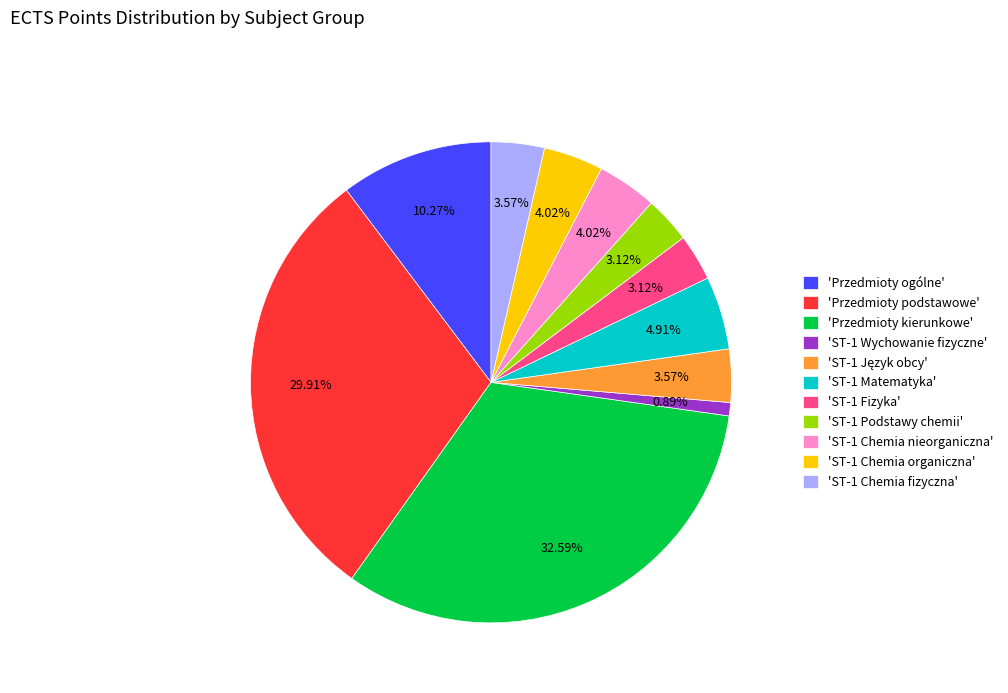

Between 'ST-1 Chemia organiczna' and 'ST-1 Wychowanie fizyczne', which is larger?

'ST-1 Chemia organiczna'